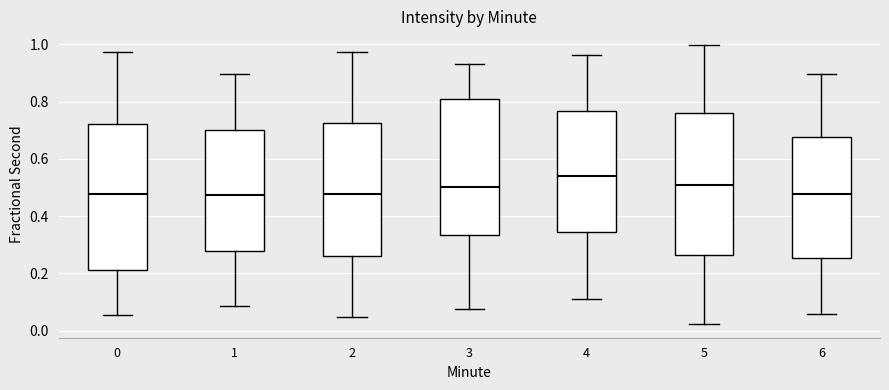

Reading left to right, read every box against the y-axis: the position of its median line, the range the box covers, and the ends of its whiskers. The values are not printed on the chart, so give them approximately, as read against the axis.

0: median 0.48, box 0.22 to 0.72, whiskers 0.06 to 0.98
1: median 0.48, box 0.28 to 0.70, whiskers 0.08 to 0.90
2: median 0.48, box 0.26 to 0.72, whiskers 0.04 to 0.98
3: median 0.50, box 0.34 to 0.80, whiskers 0.08 to 0.92
4: median 0.54, box 0.34 to 0.76, whiskers 0.12 to 0.96
5: median 0.50, box 0.26 to 0.76, whiskers 0.02 to 1.00
6: median 0.48, box 0.26 to 0.68, whiskers 0.06 to 0.90